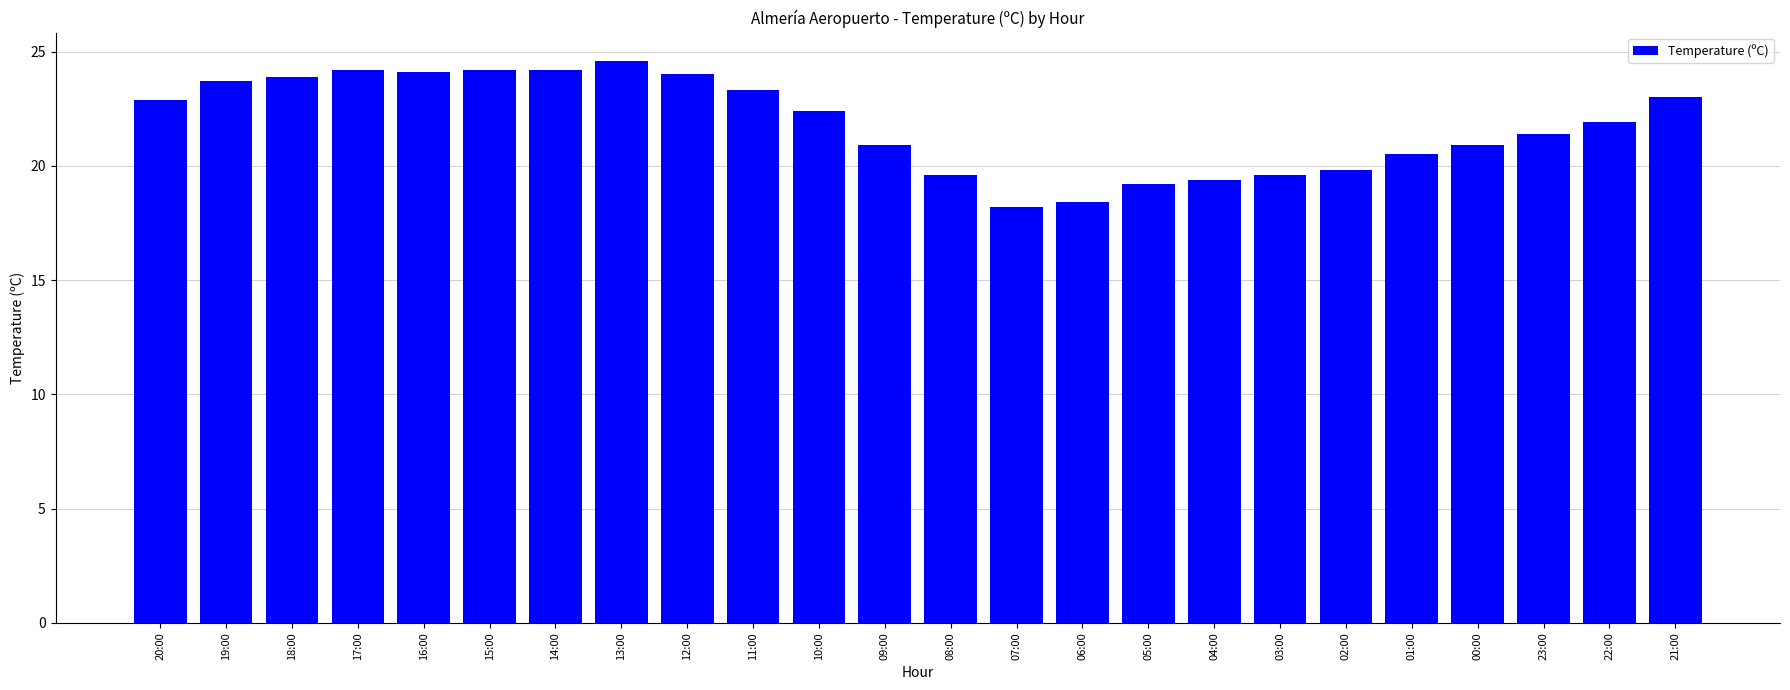

True or false: the data shows 15.3 at 22:00.

False